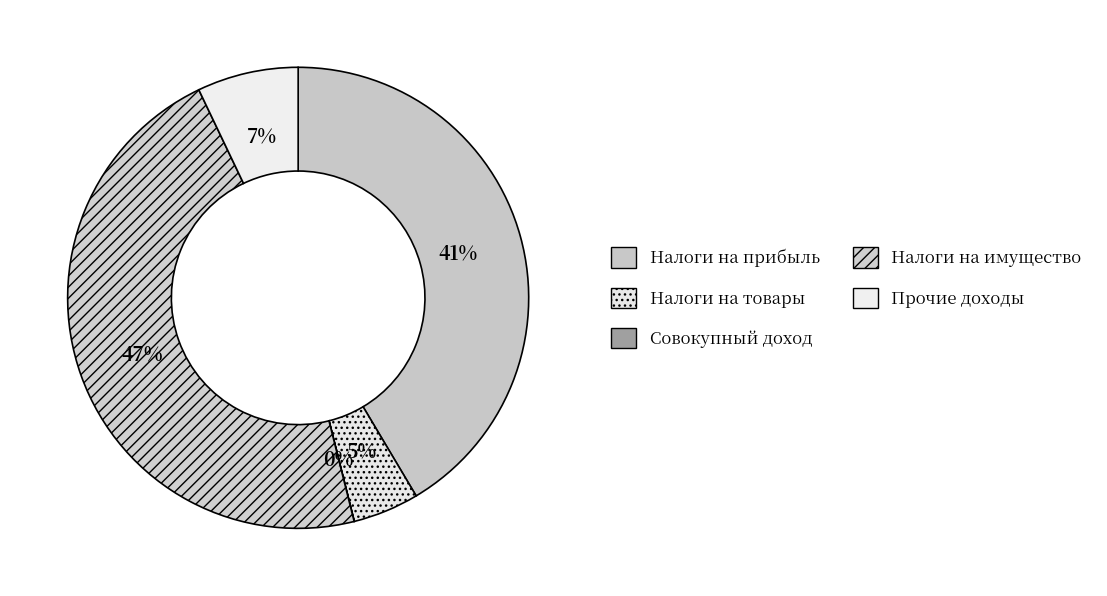

Rank the categories by value from highest to lowest.

НАЛОГИ НА ИМУЩЕСТВО, НАЛОГИ НА ПРИБЫЛЬ, ДОХОДЫ, НАЛОГОВЫЕ И НЕНАЛОГОВЫЕ ДОХОДЫ (прочие), НАЛОГИ НА ТОВАРЫ (РАБОТЫ, УСЛУГИ), НАЛОГИ НА СОВОКУПНЫЙ ДОХОД